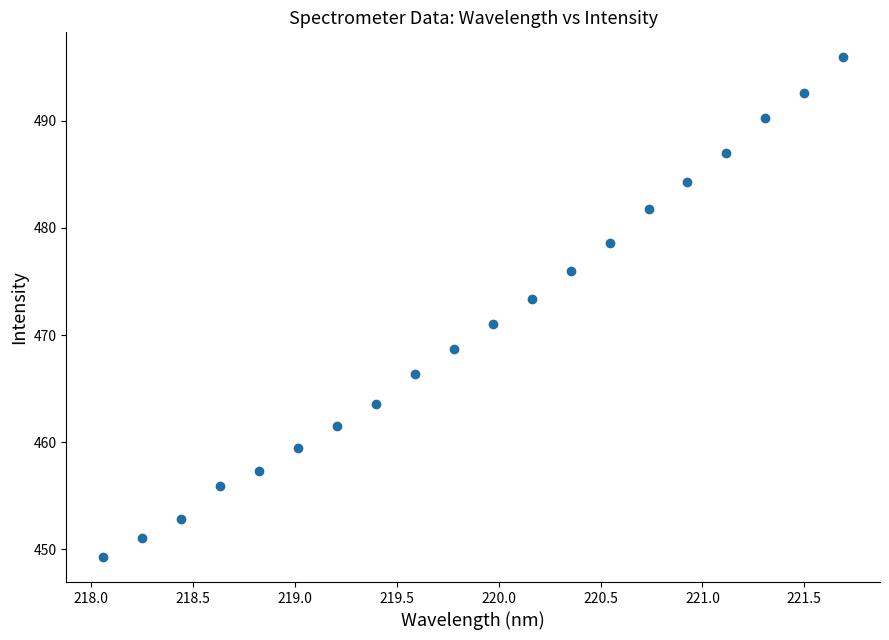

What is the range of X values (max minus min)?

3.6